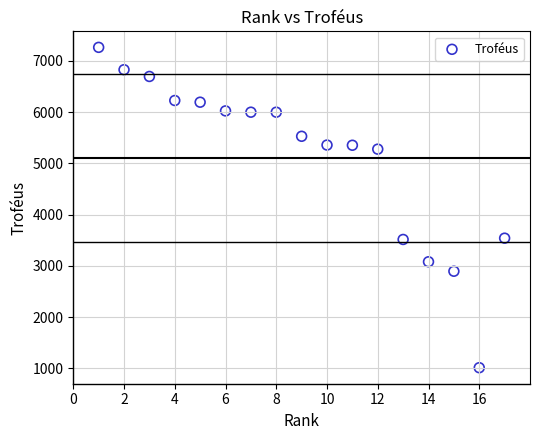

What is the range of Y values (max minus min)?

6250